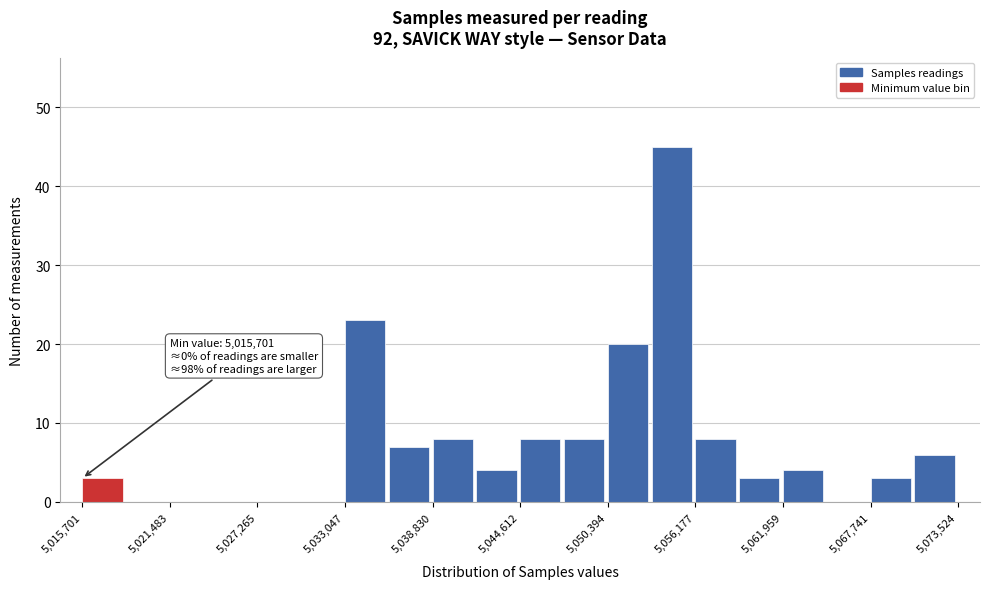

Around what value on the x-axis is the tallest bar? Give the approximate position of its centre, as read against the axis.

5055000